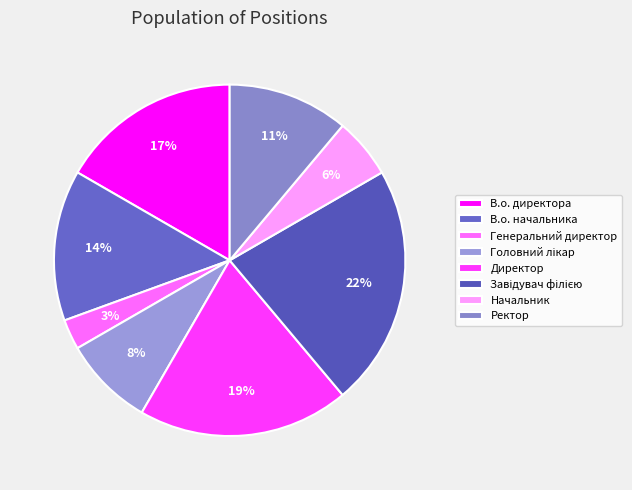

Is Завідувач філією the majority of the pie?

No